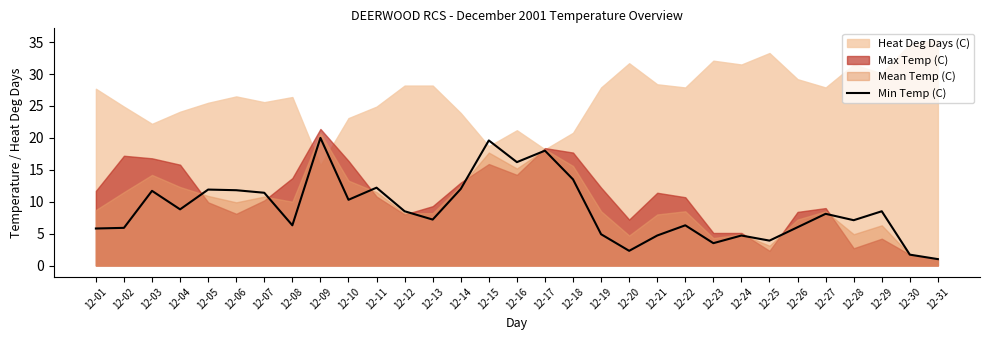

True or false: the data shows 17.9 at 12-05.

False